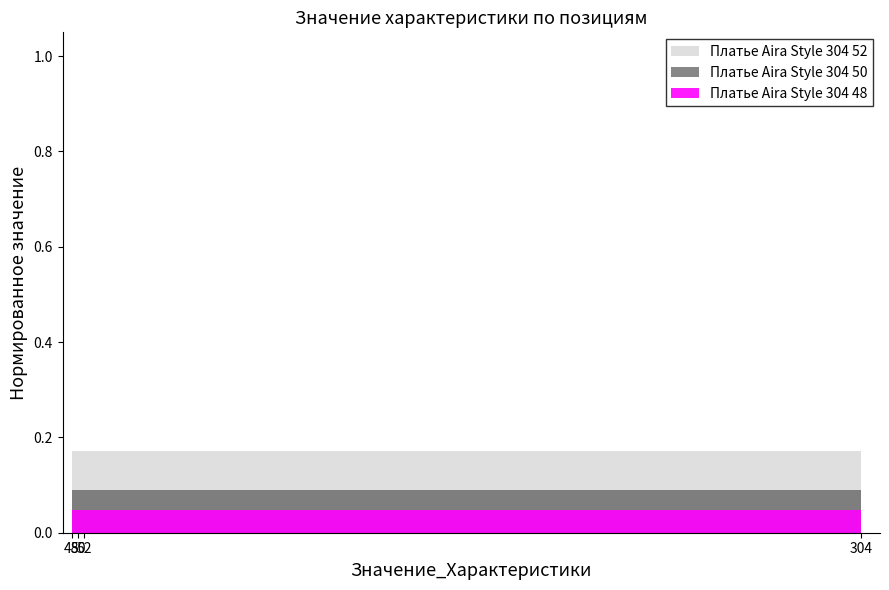

At 52, list the series in order from smallest to largest.

Платье Aira Style 304 48, Платье Aira Style 304 50, Платье Aira Style 304 52